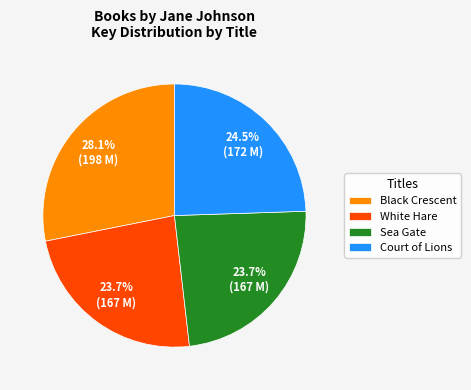

Does Court of Lions represent more than half of the total?

No